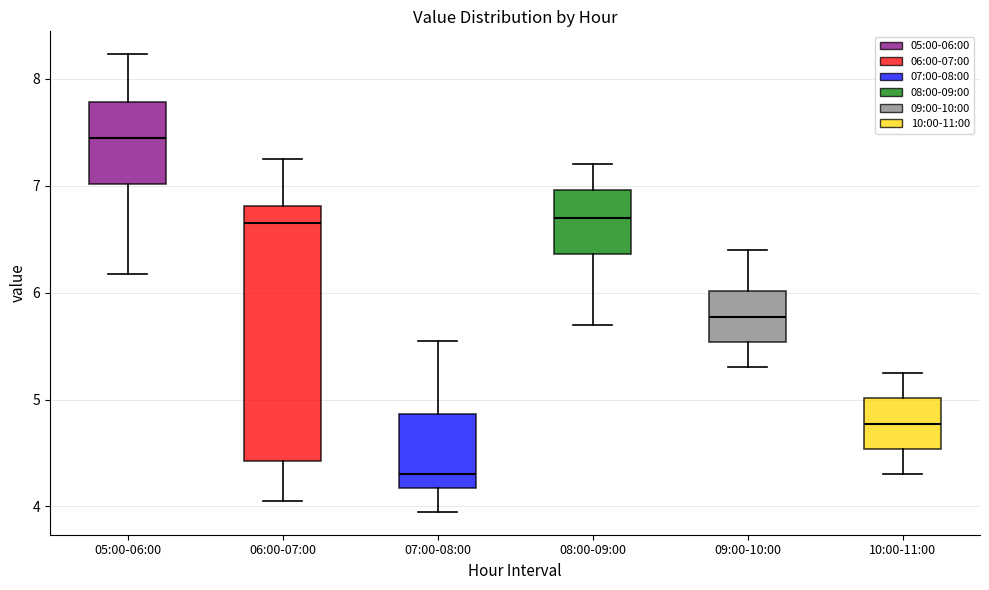

Reading left to right, read every box against the y-axis: the position of its median line, the range the box covers, and the ends of its whiskers. The values are not printed on the chart, so give them approximately, as read against the axis.

05:00-06:00: median 7.5, box 7.0 to 7.8, whiskers 6.2 to 8.2
06:00-07:00: median 6.7, box 4.4 to 6.8, whiskers 4.1 to 7.3
07:00-08:00: median 4.3, box 4.2 to 4.9, whiskers 4.0 to 5.6
08:00-09:00: median 6.7, box 6.4 to 7.0, whiskers 5.7 to 7.2
09:00-10:00: median 5.8, box 5.5 to 6.0, whiskers 5.3 to 6.4
10:00-11:00: median 4.8, box 4.5 to 5.0, whiskers 4.3 to 5.3